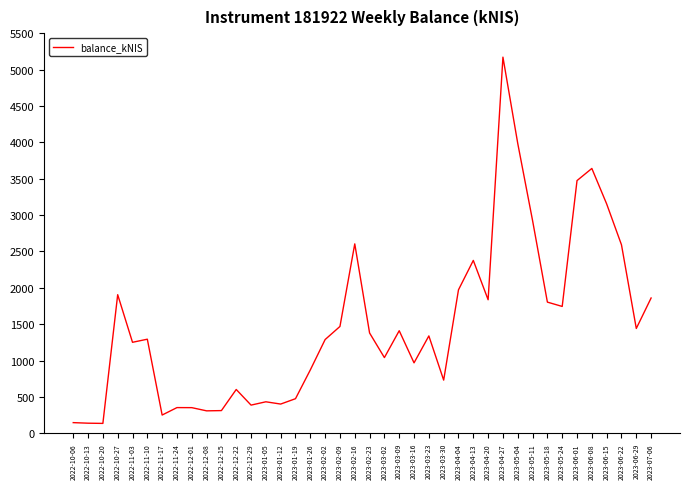

What is the maximum value shown in the chart?

5170.6